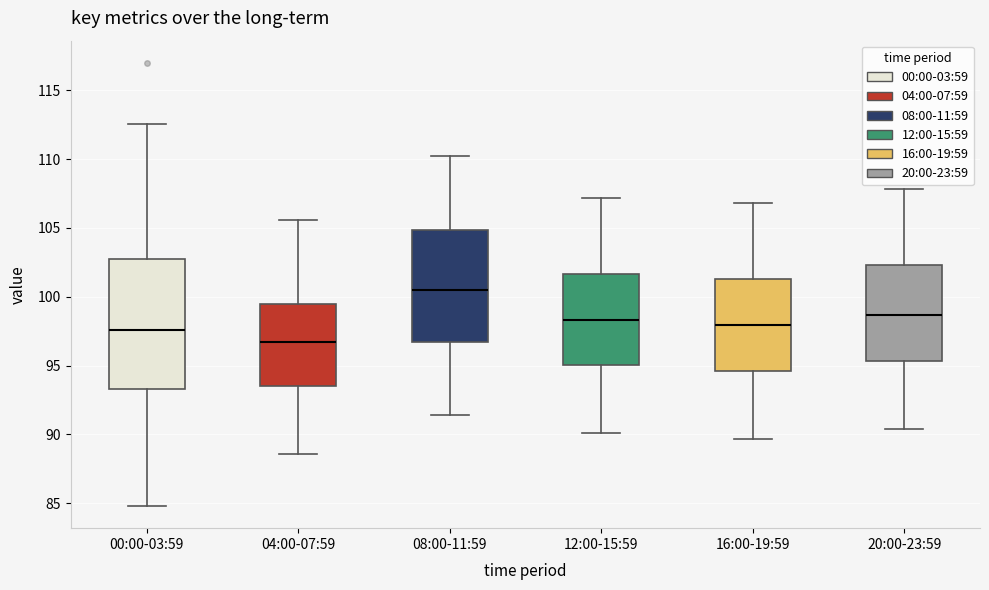

Which box is the tallest, from its lower edge to its upper edge?

00:00-03:59